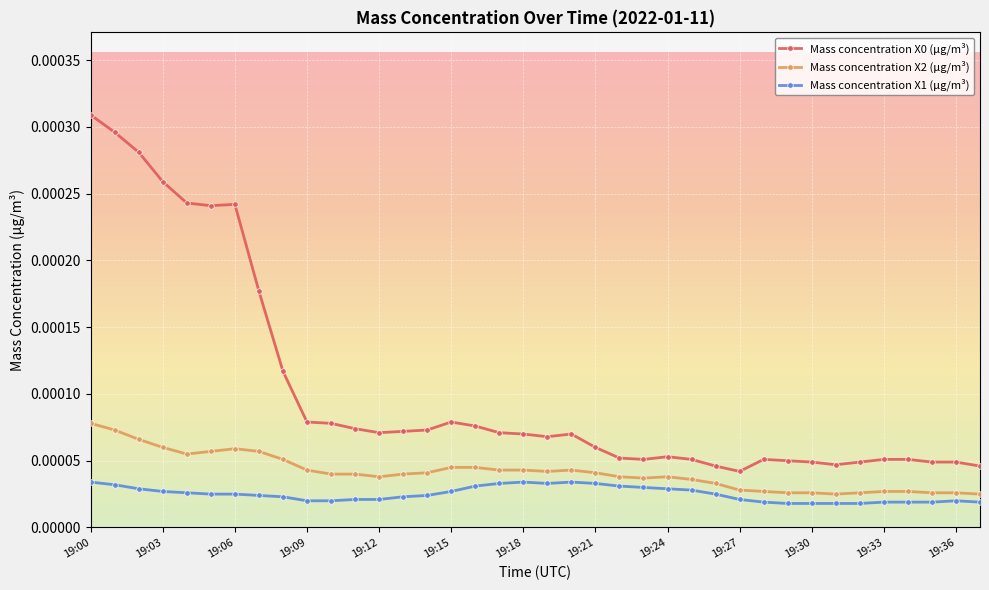

Does the chart have visible grid lines?

Yes